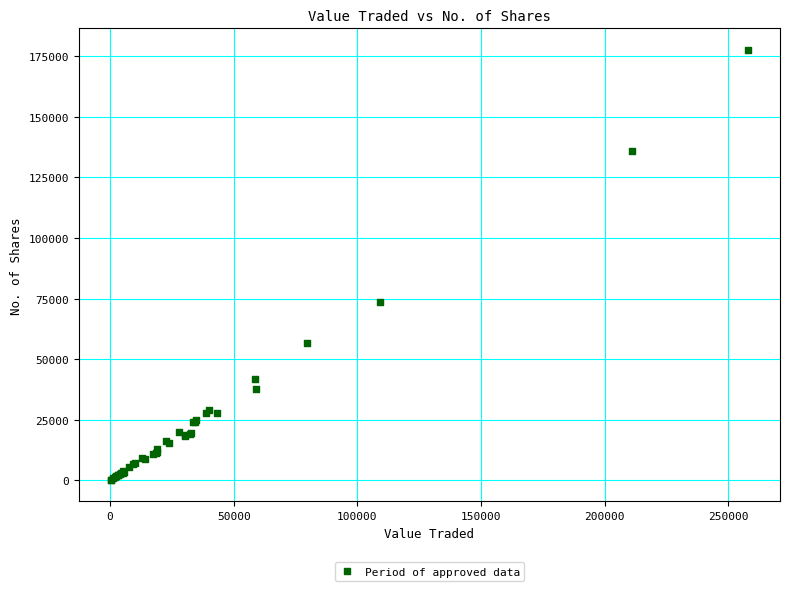

What Y value in the scatter plot is closest to 88906?

73547